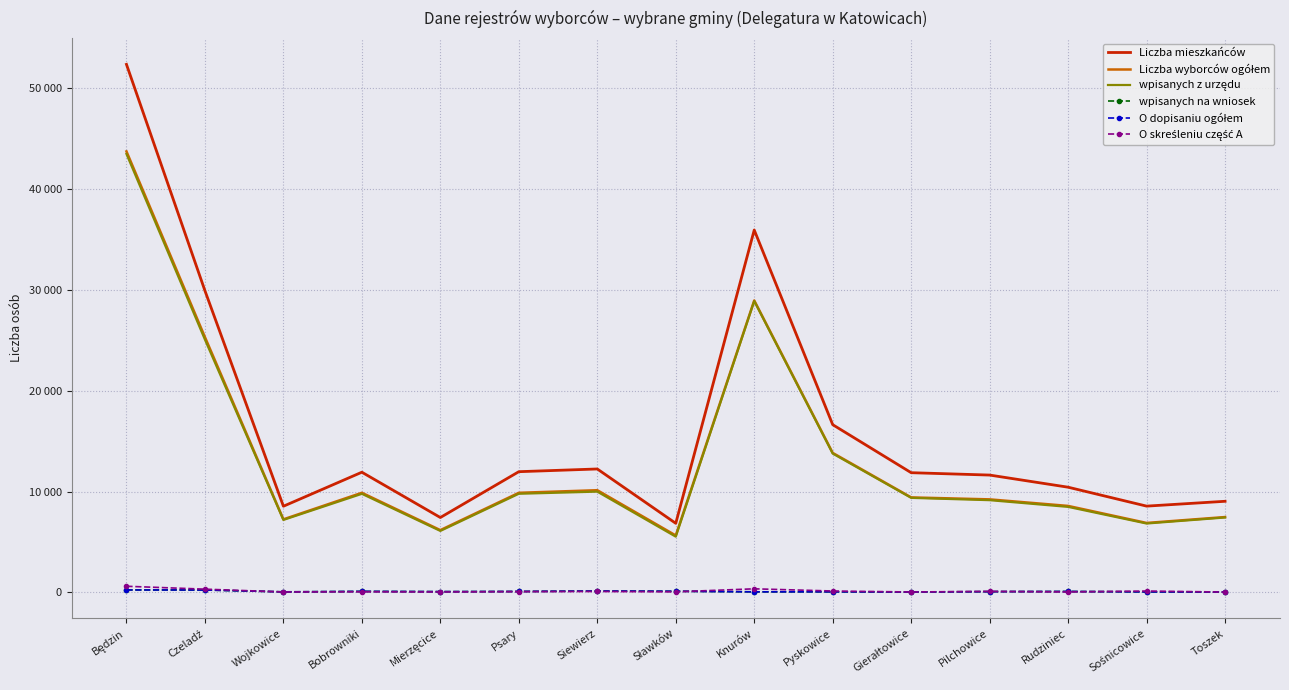

True or false: Liczba mieszkańców and O skreśleniu część A intersect in this chart.

False